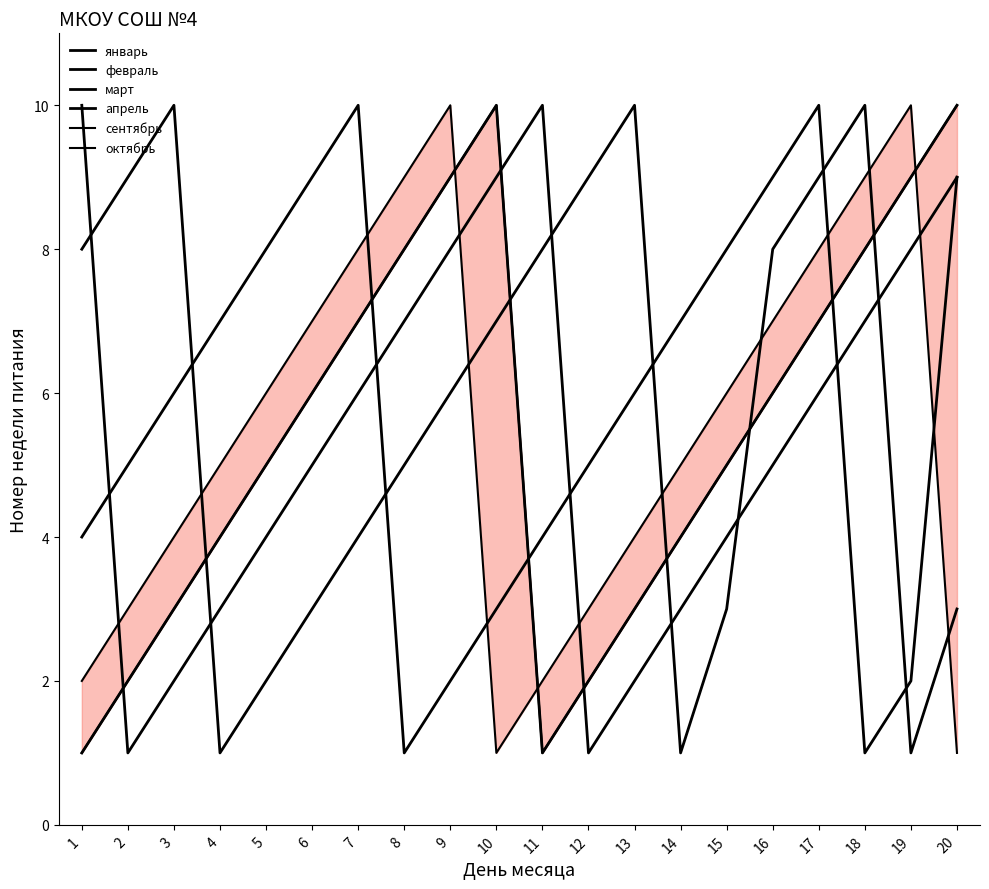

How many октябрь values are between 3 and 8?

12